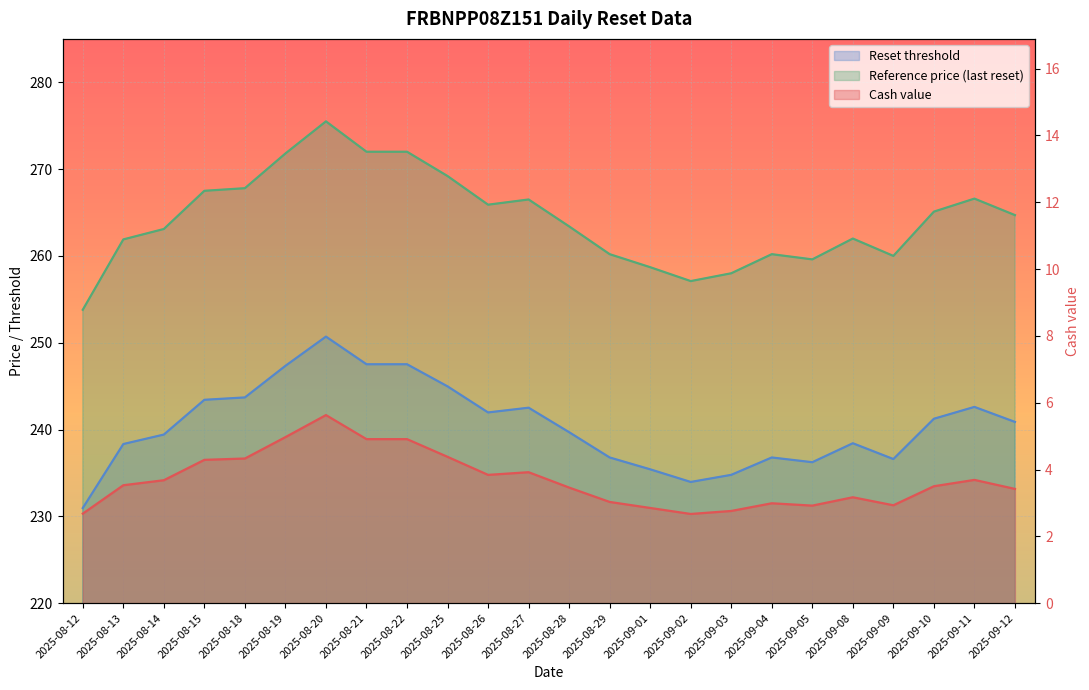

What is the total value across all series at 2025-08-19?

524.1